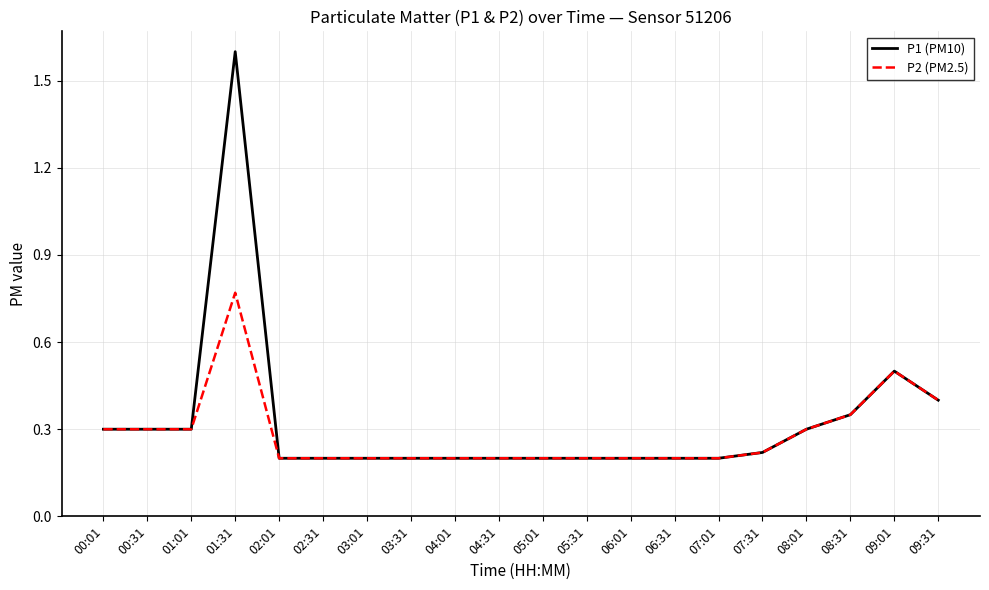

What position from the left is 01:31?

4